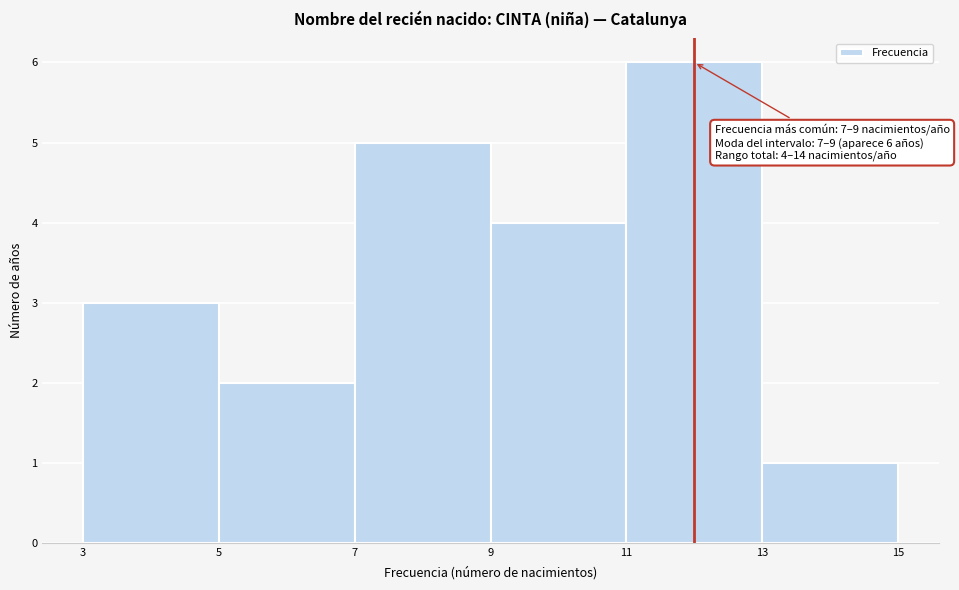

Which range on the x-axis has the tallest bar?

11 to 13